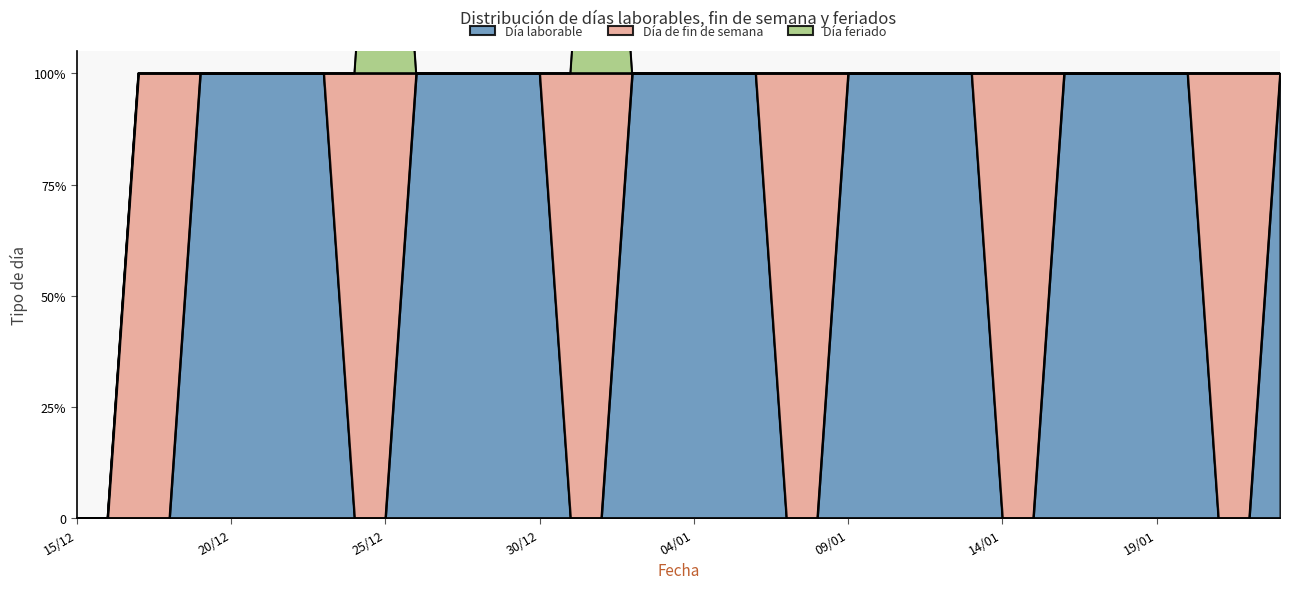

Is the value of Día de fin de semana at 10/01 greater than the value of Día laborable at 17/12?

No